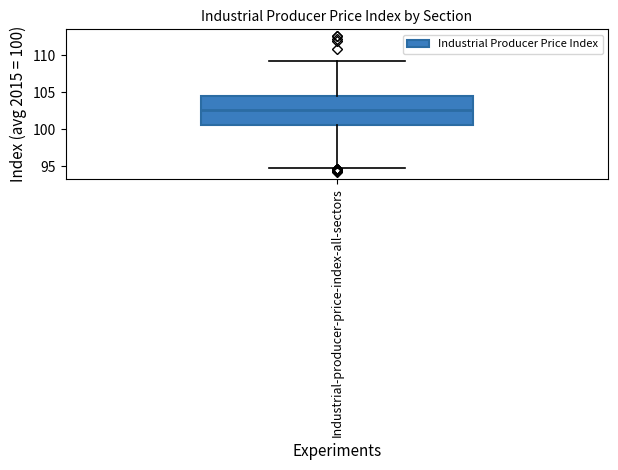

Transcribe this box plot: give where the median line is, the range the box spans, and where the two whiskers end, as read against the y-axis. The values are not printed on the chart, so give them approximately, as read against the axis.

median 102.5, box 100.5 to 104.5, whiskers 95.0 to 109.0